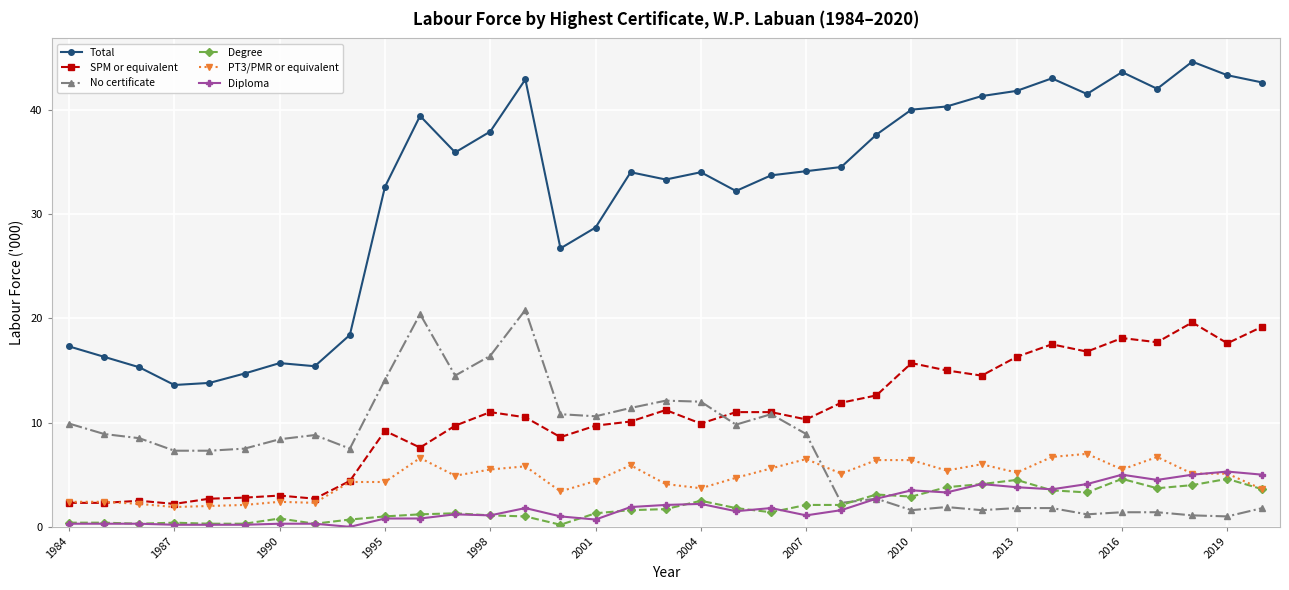

How many data points does each series have?

35